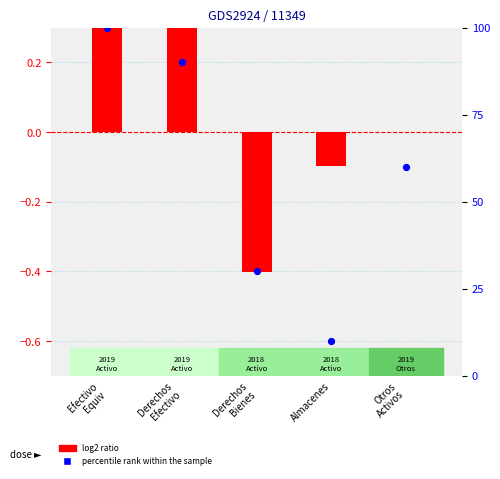

Which series has the largest Y range (max minus min)?

percentile rank within the sample